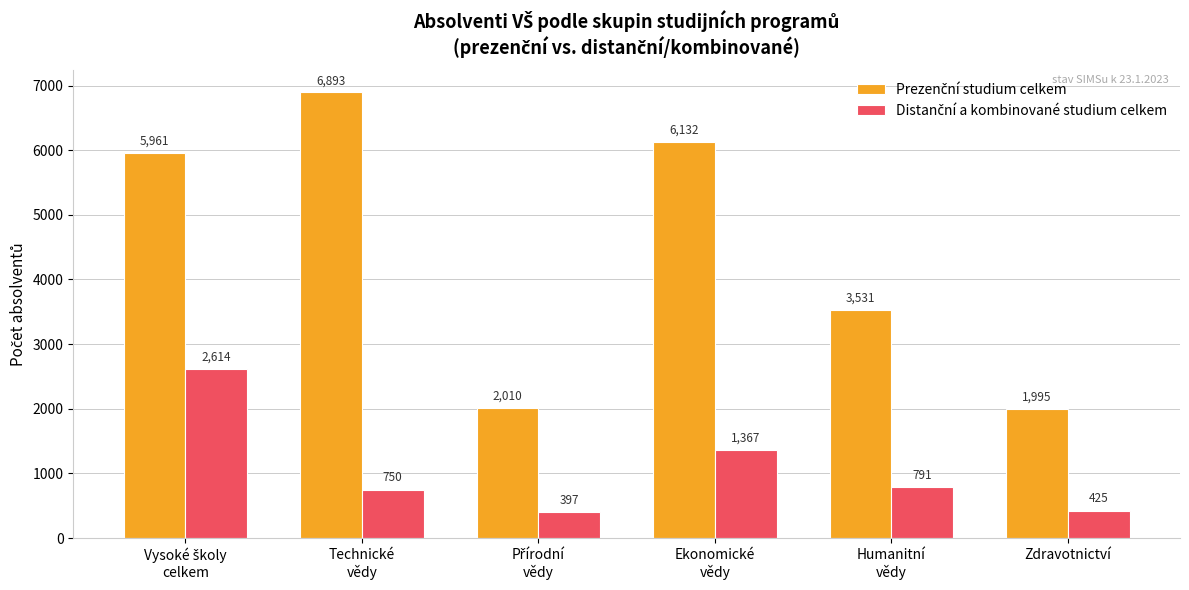

At how many categories does at least one series exceed 5464?

3